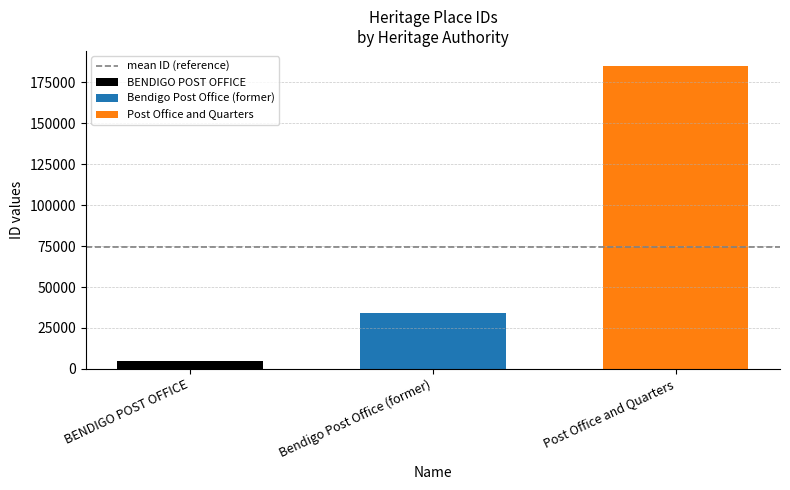

What is the maximum value for Bendigo Post Office (former)?

34343